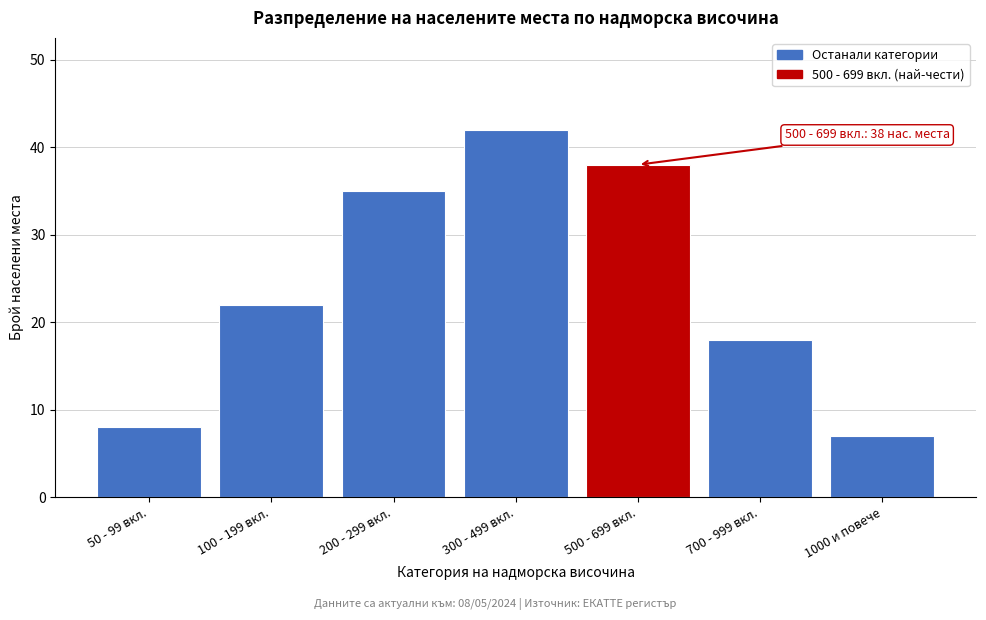

Reading left to right, transcribe all the data shown in this chart.

50 - 99 вкл.=8	100 - 199 вкл.=22	200 - 299 вкл.=35	300 - 499 вкл.=42	500 - 699 вкл.=38	700 - 999 вкл.=18	1000 и повече=7